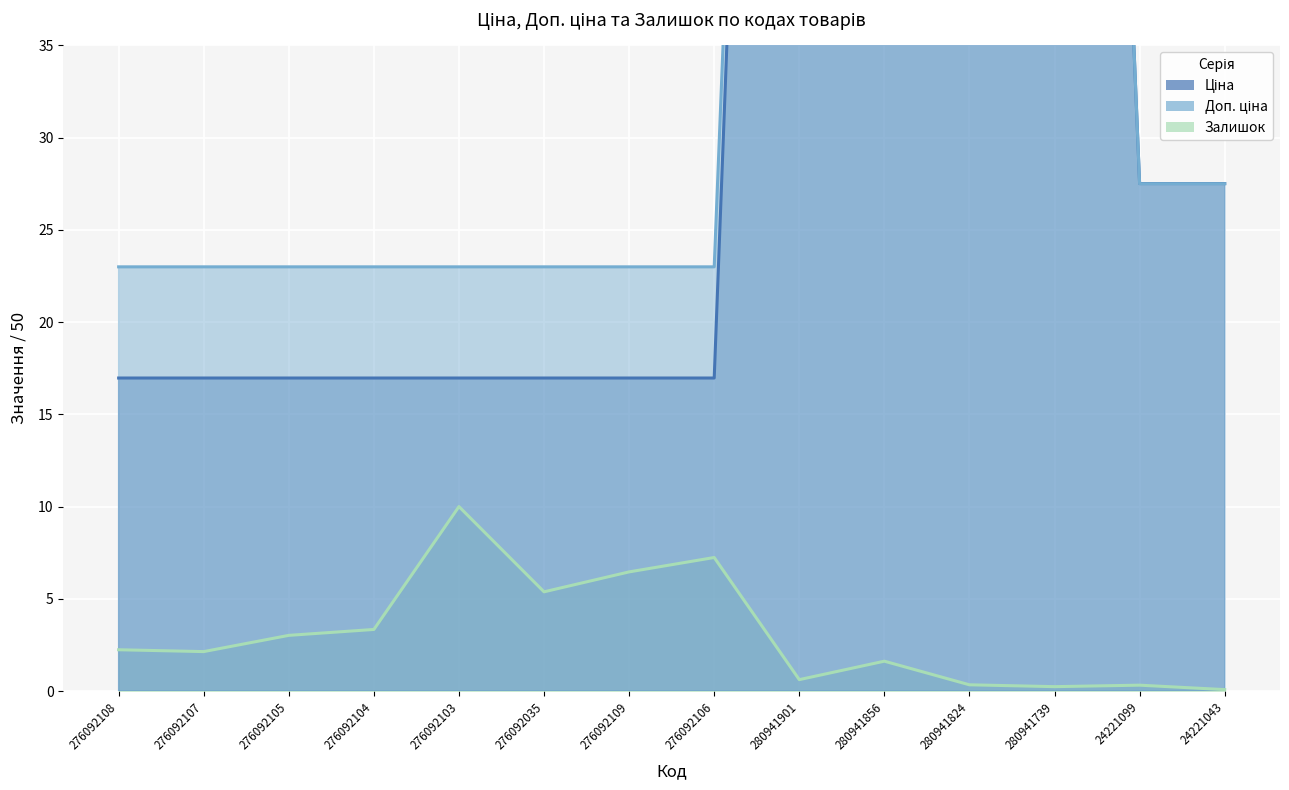

Reading left to right, extract all data points from this chart.

Ціна: 276092108=17.0	276092107=17.0	276092105=17.0	276092104=17.0	276092103=17.0	276092035=17.0	276092109=17.0	276092106=17.0	280941901=138.5	280941856=138.5	280941824=138.5	280941739=138.5	24221099=27.5	24221043=27.5
Доп. ціна: 276092108=23.0	276092107=23.0	276092105=23.0	276092104=23.0	276092103=23.0	276092035=23.0	276092109=23.0	276092106=23.0	280941901=138.5	280941856=138.5	280941824=138.5	280941739=138.5	24221099=27.5	24221043=27.5
Залишок: 276092108=2.2	276092107=2.1	276092105=3.0	276092104=3.3	276092103=10.0	276092035=5.4	276092109=6.5	276092106=7.2	280941901=0.6	280941856=1.6	280941824=0.3	280941739=0.2	24221099=0.3	24221043=0.1